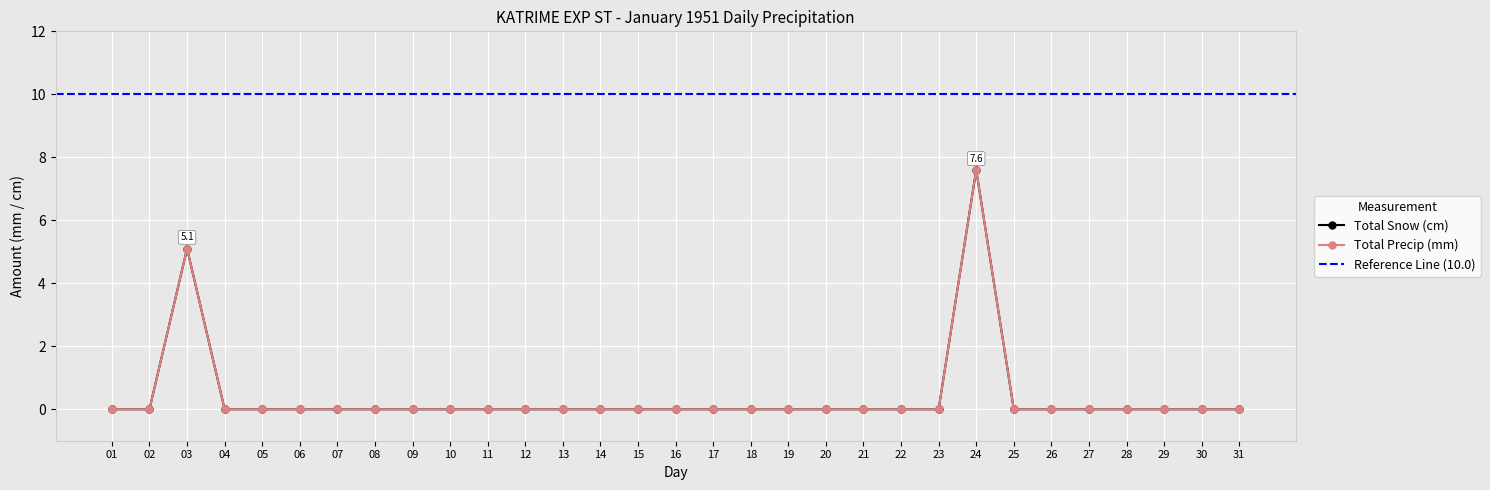

How many series are shown in this chart?

2